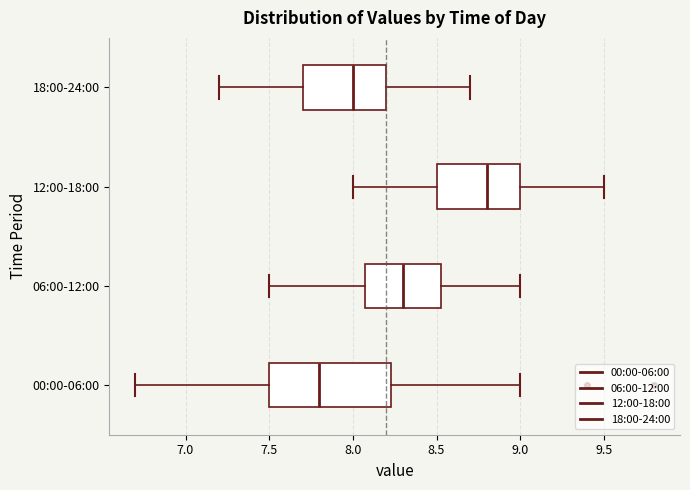

Comparing the boxes themselves (not the whiskers), which one is the widest?

00:00-06:00